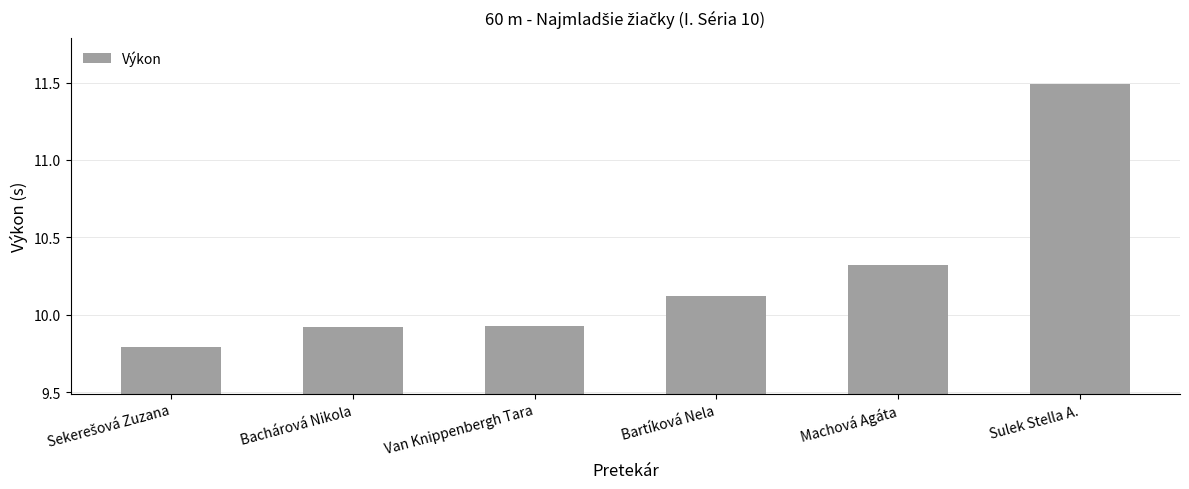

What is the difference between the values at Machová Agáta and Sulek Stella A.?

1.2